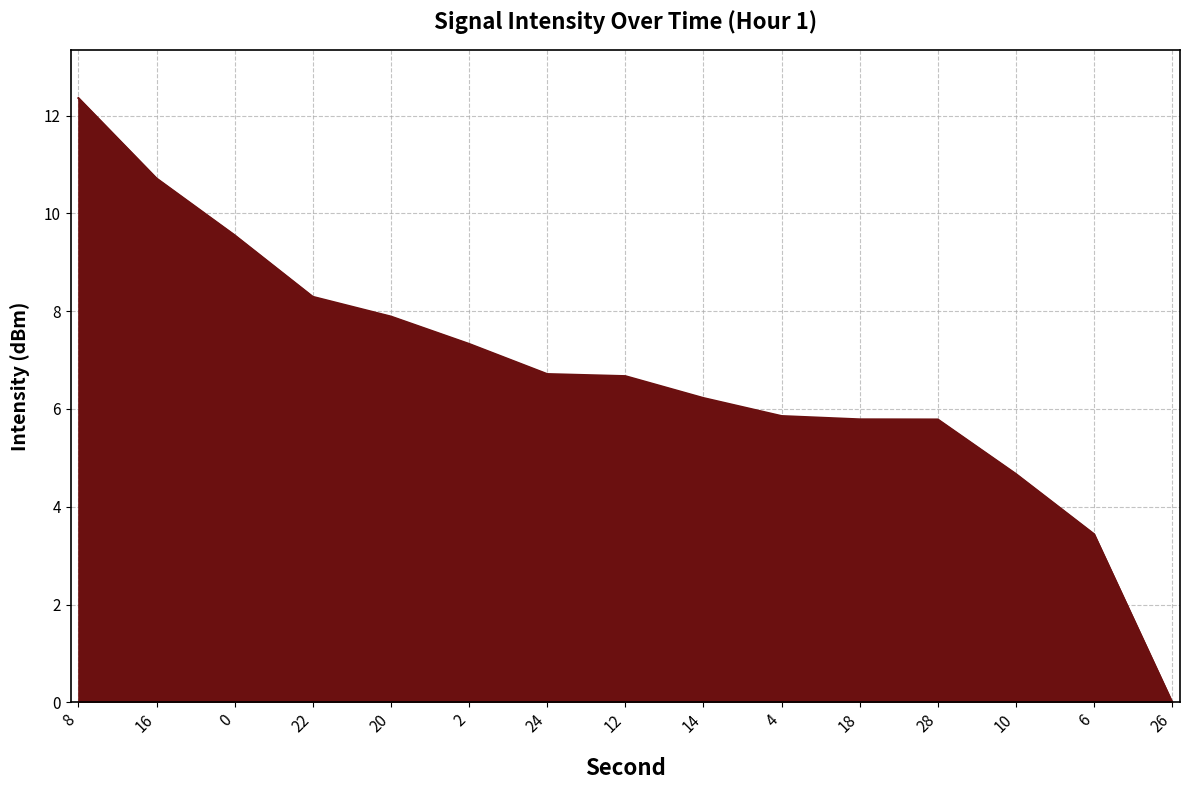

True or false: the data shows 3.4 at 6.

True